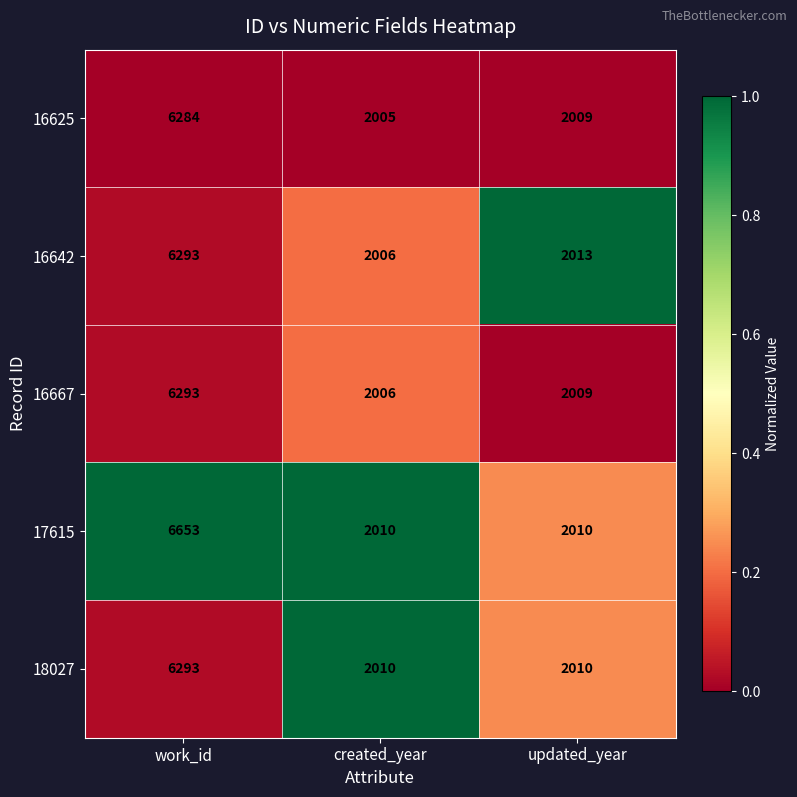

What is the sum of the 18027 values at updated_year and created_year?

4020